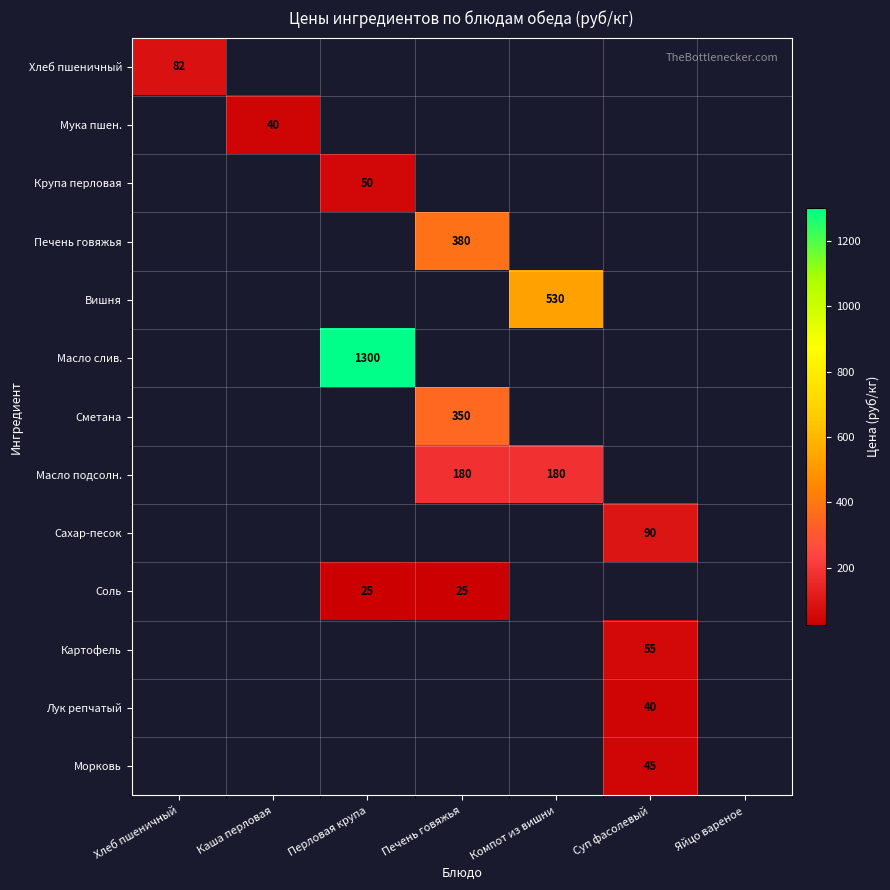

The Сахар-песок series shows 90 at Суп фасолевый. True or false?

True